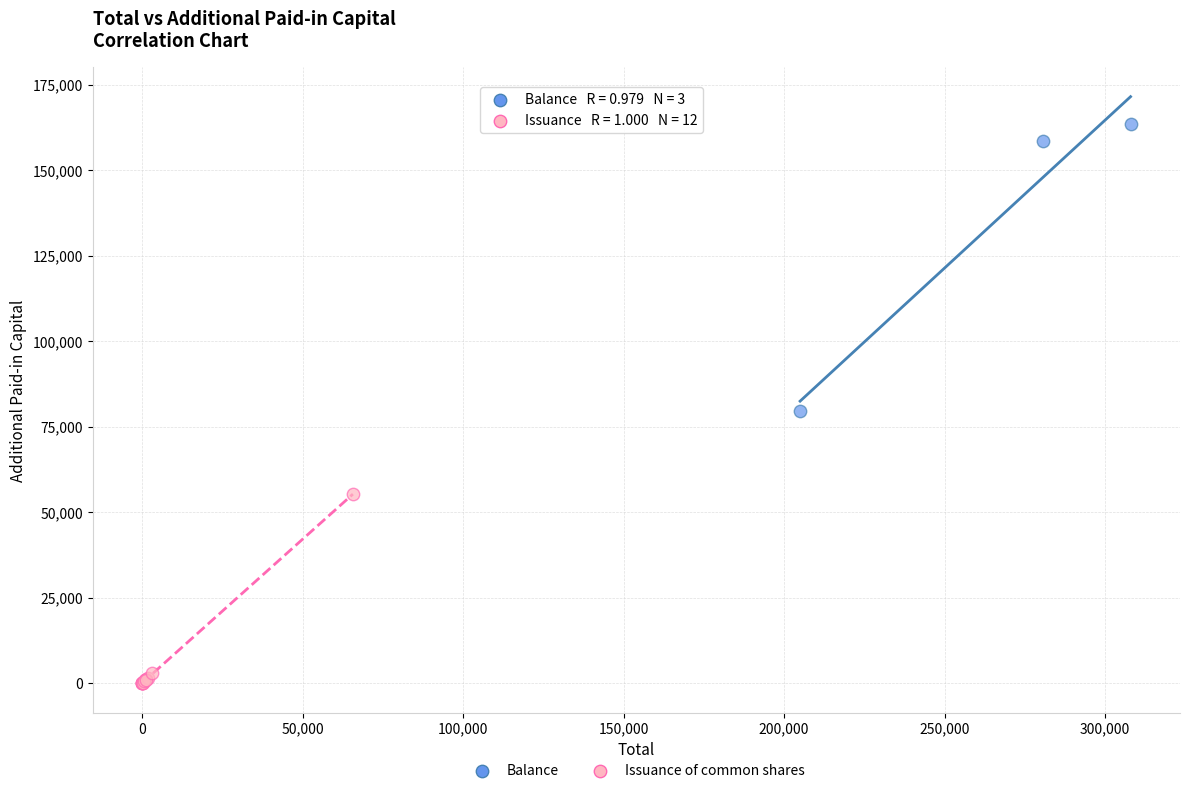

Which series contains the highest Y value?

Balance